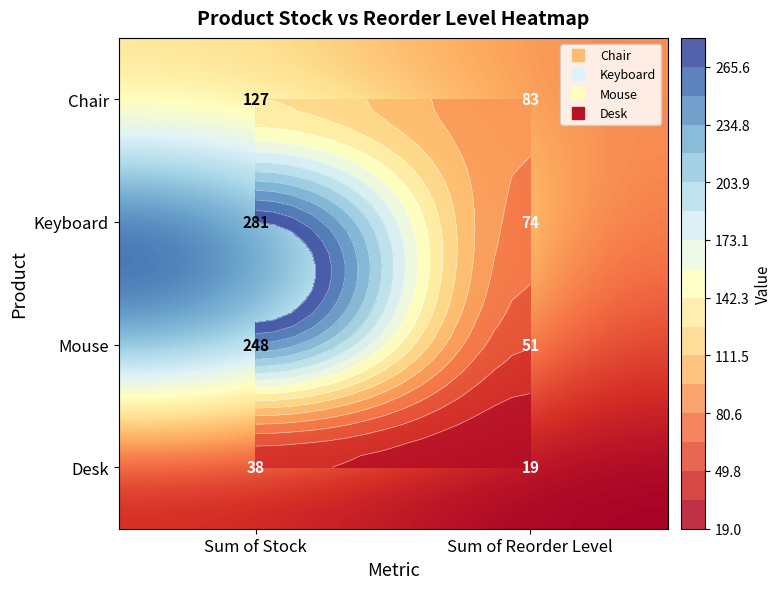

Which series has the widest spread of values?

Keyboard